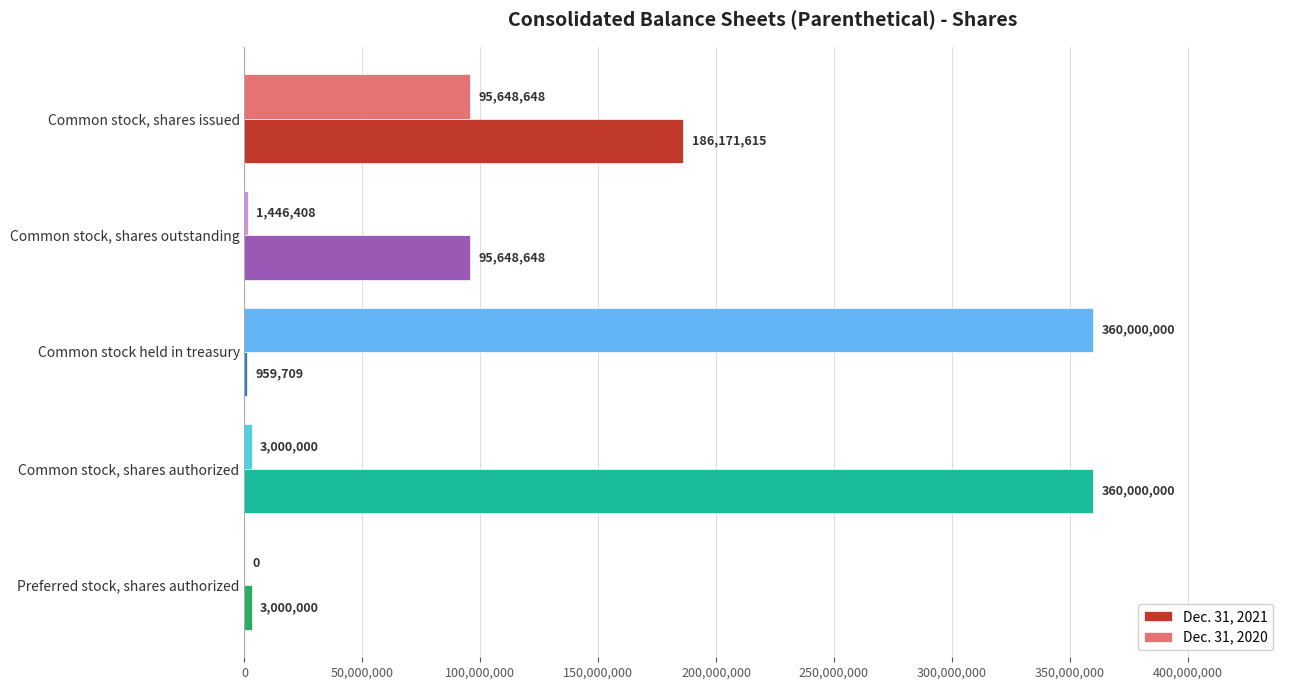

At which label does Dec. 31, 2021 reach its peak?

Common stock, shares authorized